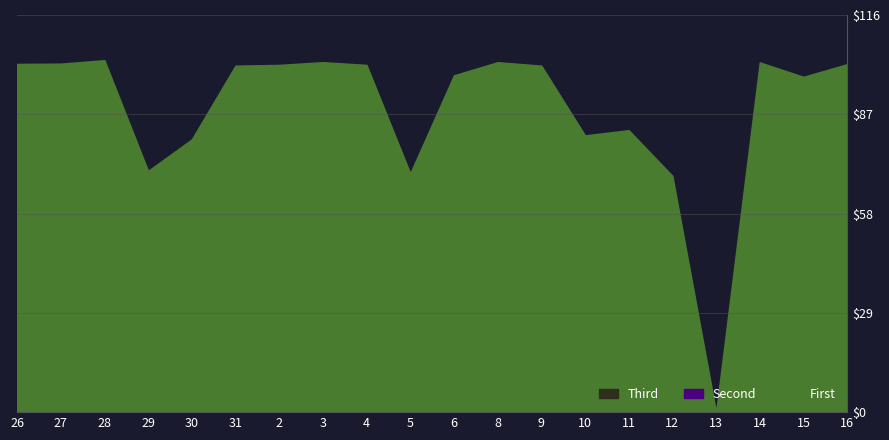

Which series has the largest range (max minus min)?

First